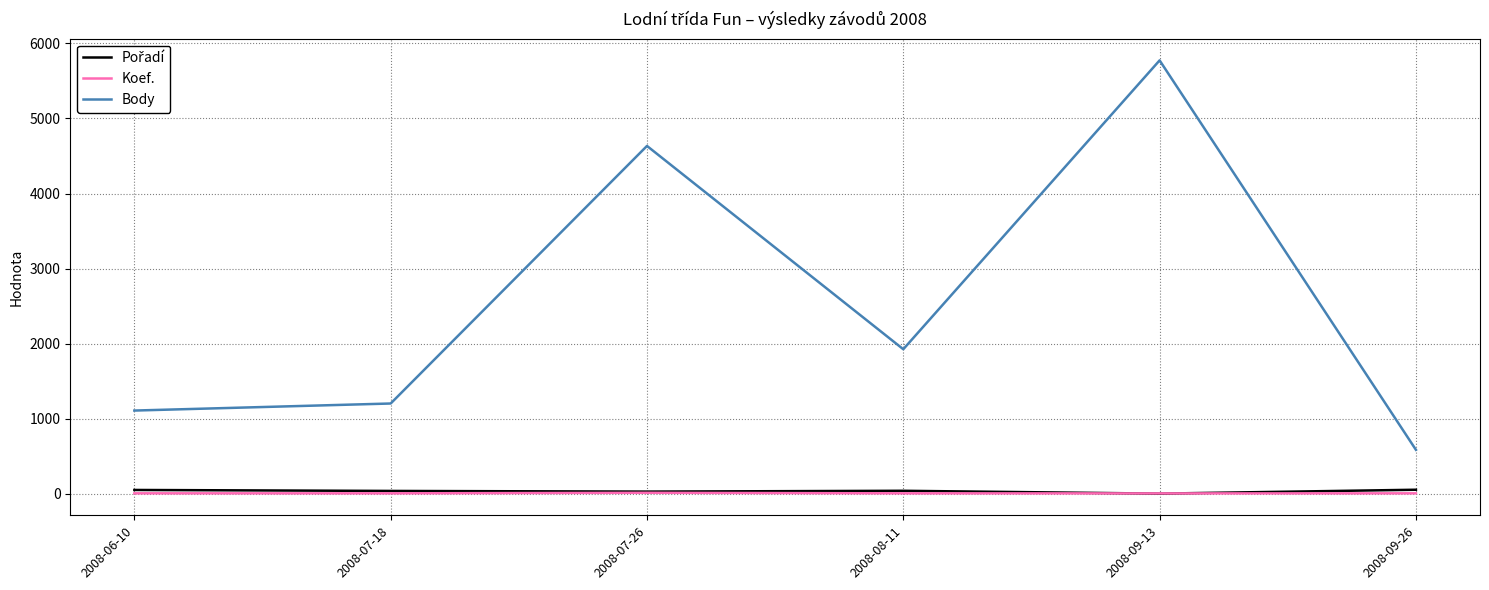

How many lines are shown in the chart?

3